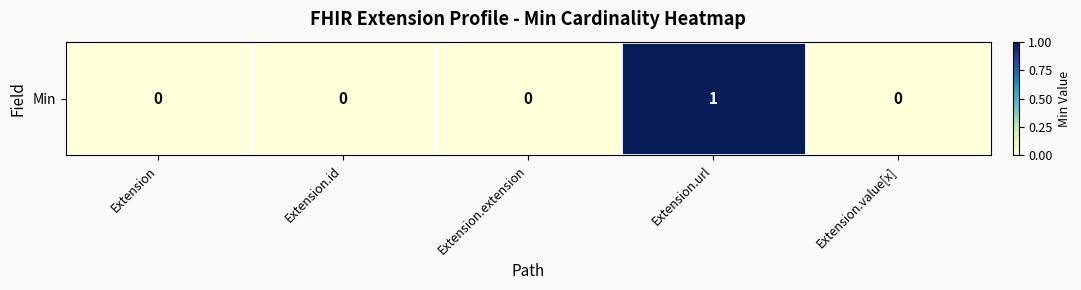

Reading left to right, extract all data points from this chart.

0	0	0	1	0